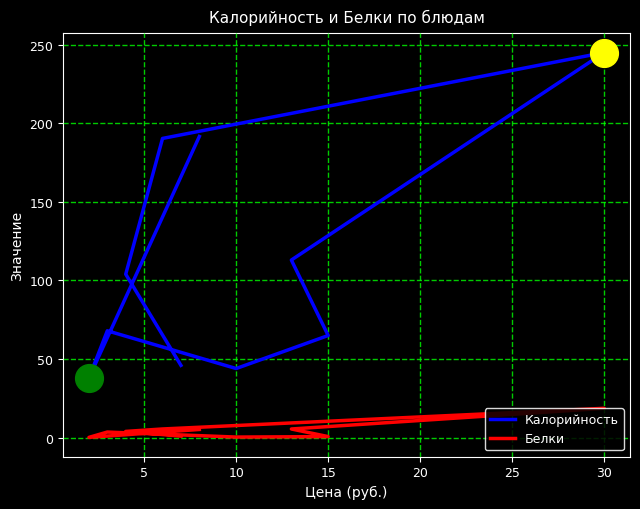

What are all the series names shown in the legend?

Калорийность, Белки